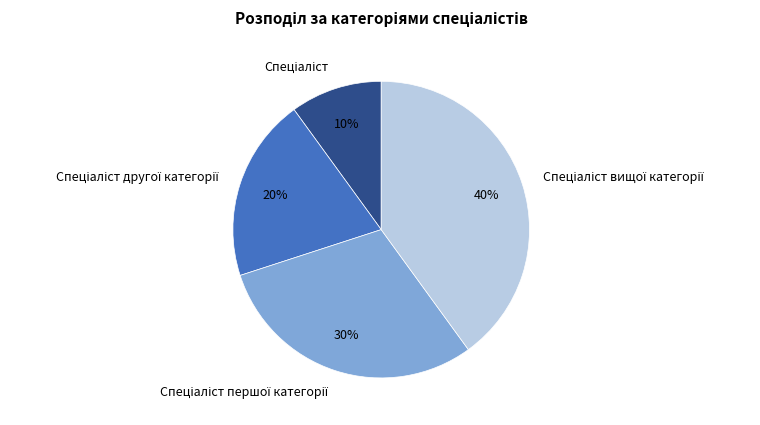

To the nearest percent, what is the average slice percentage?

25%